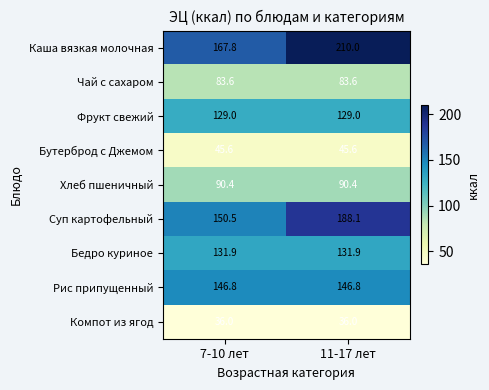

At which category does the chart reach its peak across all series?

11-17 лет